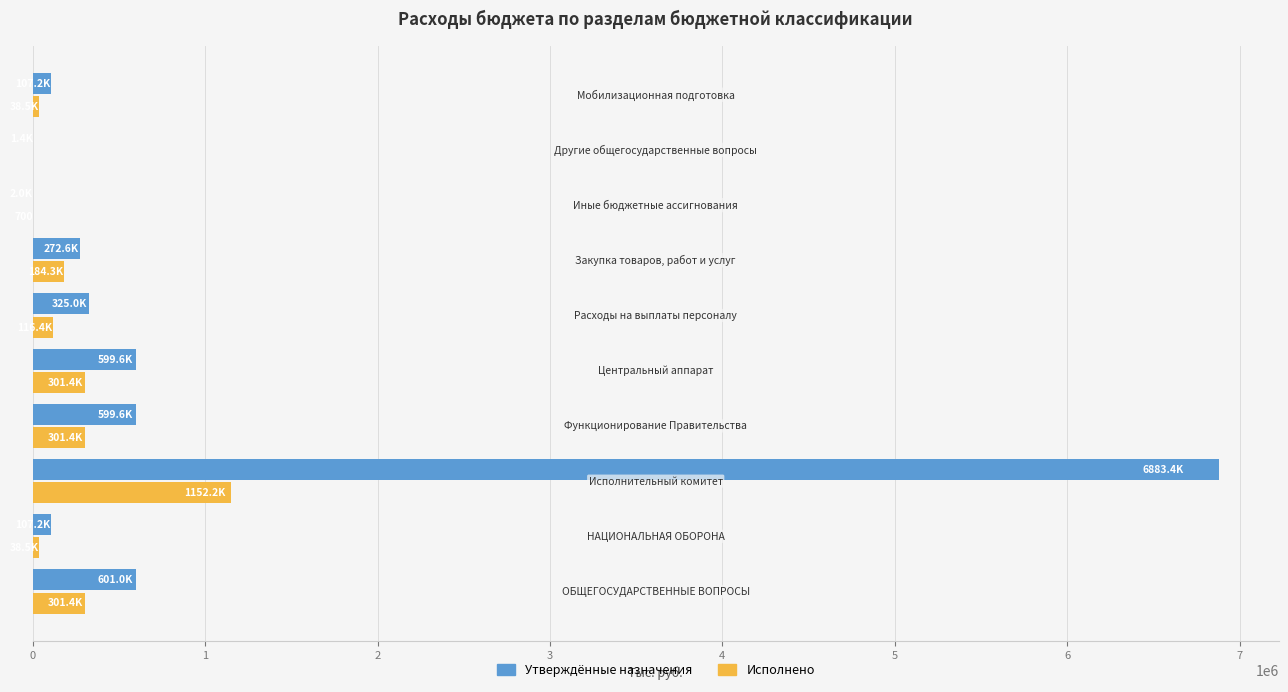

What is the maximum value shown in the chart?

6883399.3